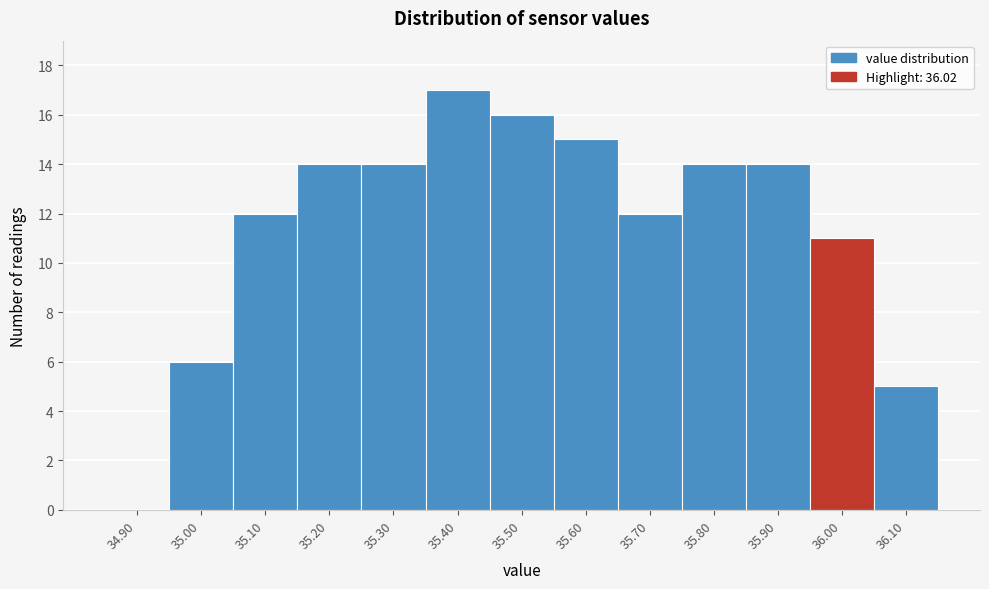

Reading left to right, extract all data points from this chart.

34.90=0	35.00=6	35.10=12	35.20=14	35.30=14	35.40=17	35.50=16	35.60=15	35.70=12	35.80=14	35.90=14	36.00=11	36.10=5